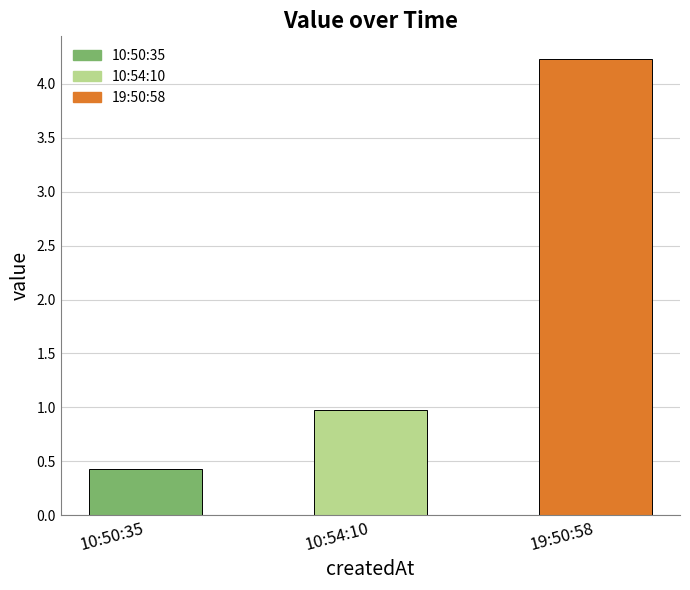

True or false: the data shows 4.2 at 19:50:58.

True